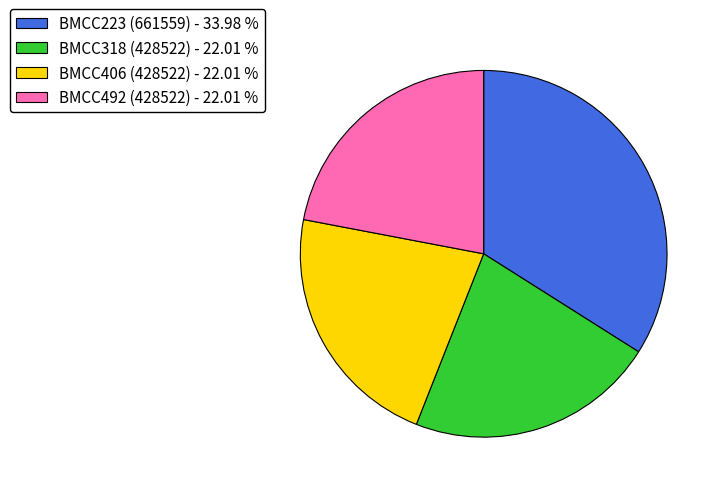

Is BMCC223 (661559) - 33.98 % the majority of the pie?

No